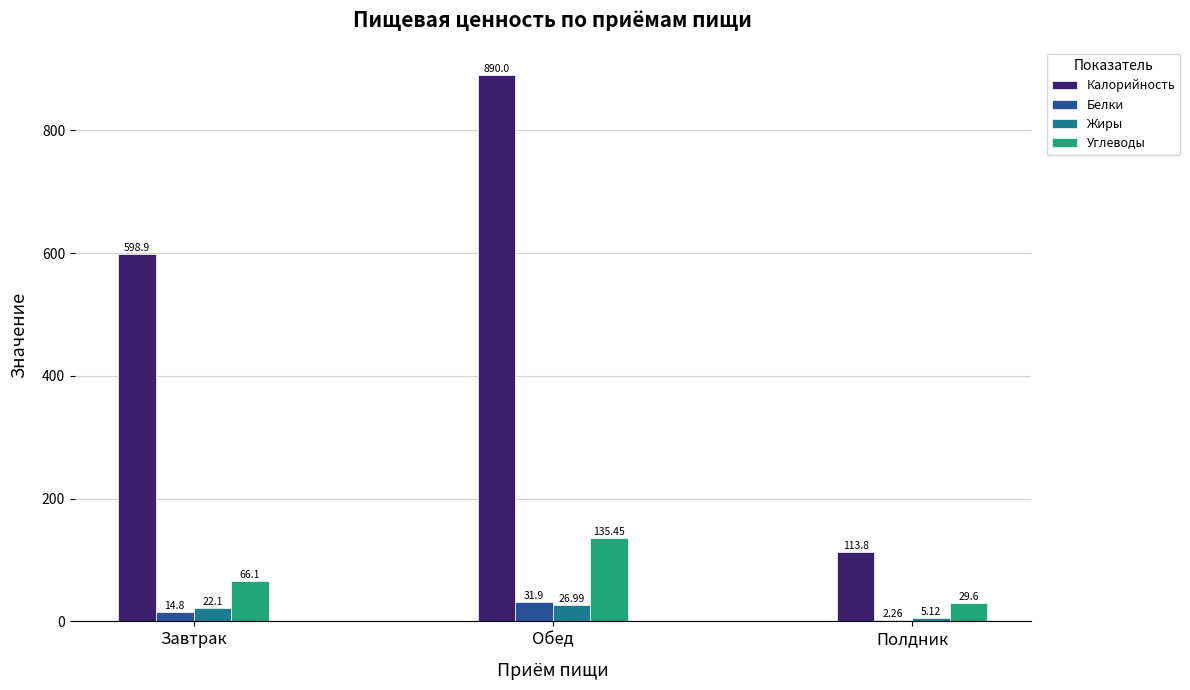

Which category has the highest value across all series?

Обед